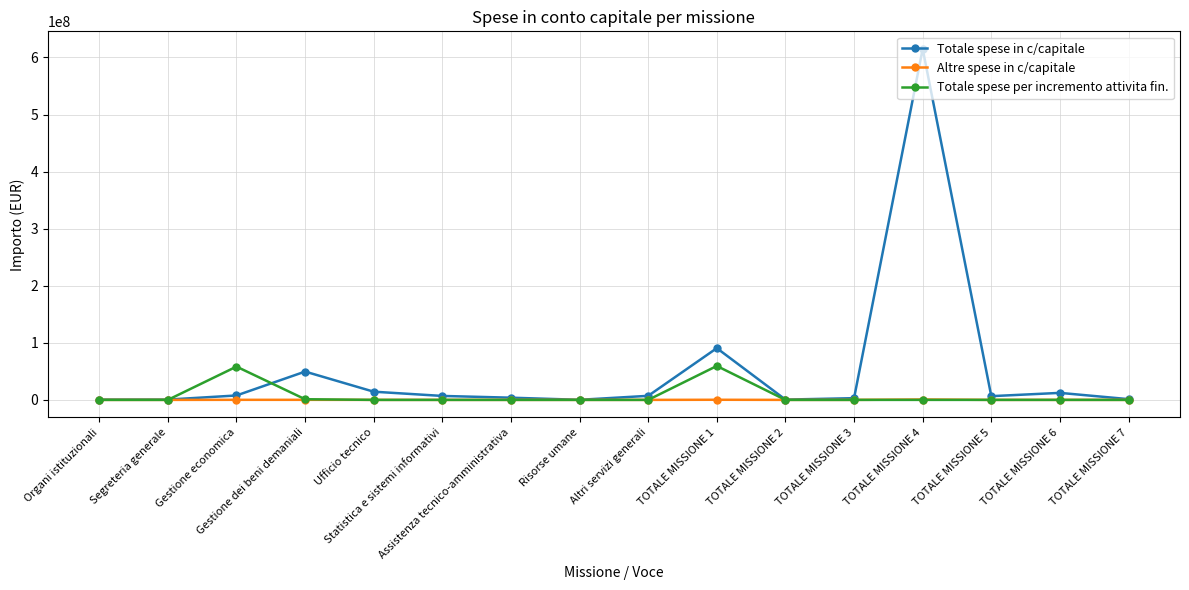

The value of Totale spese per incremento attivita fin. at TOTALE MISSIONE 4 is 5000.0. True or false?

True